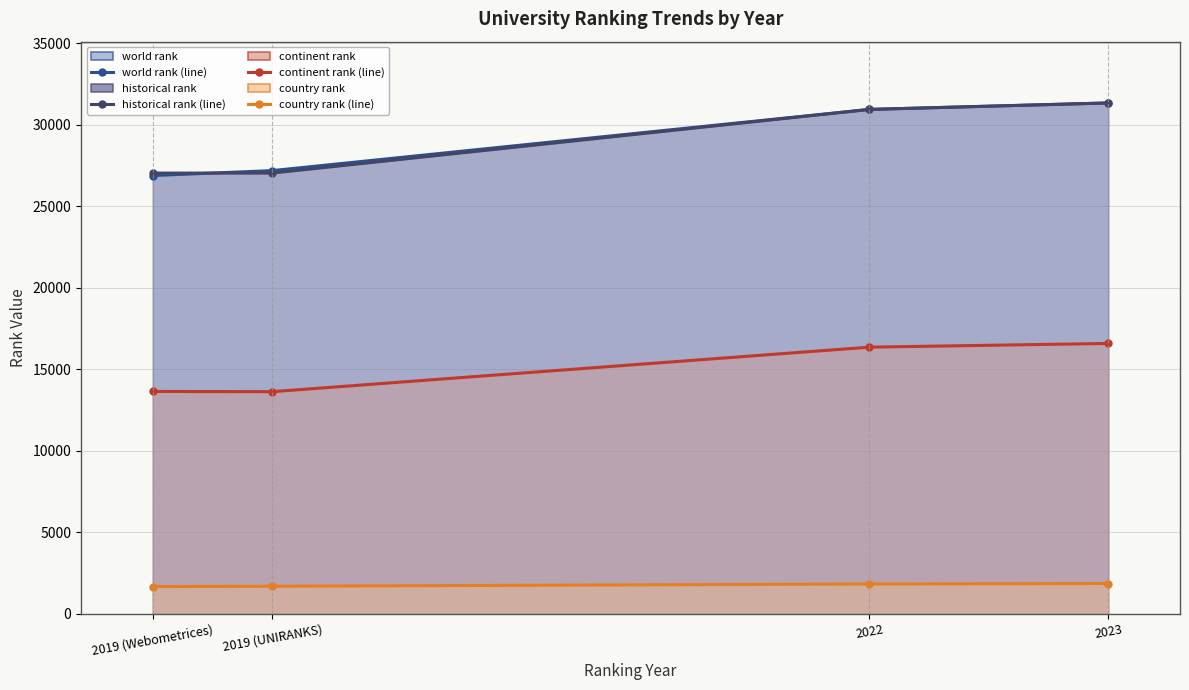

What is the label of the 1st point from the right?

2023